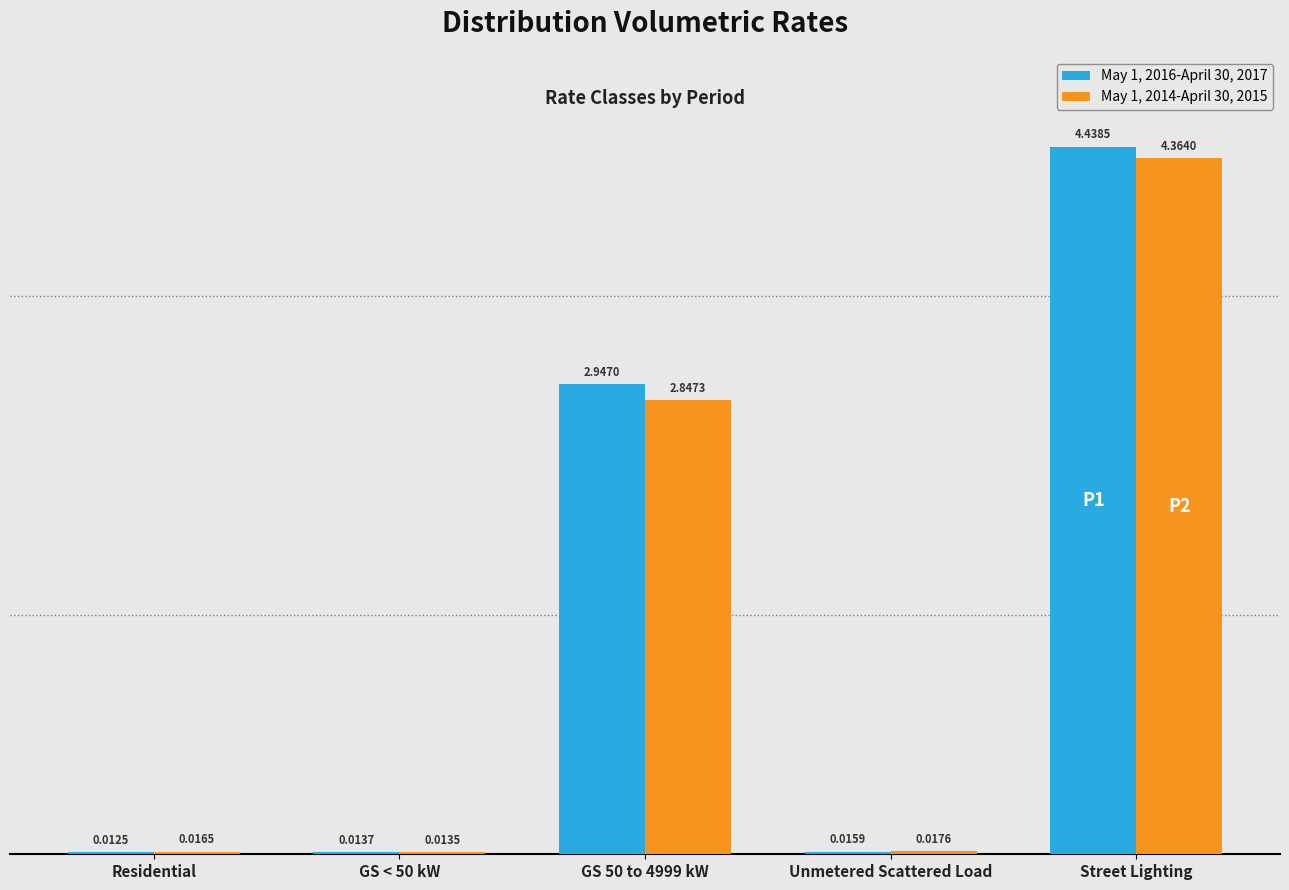

At which label does May 1, 2016-April 30, 2017 reach its peak?

Street Lighting